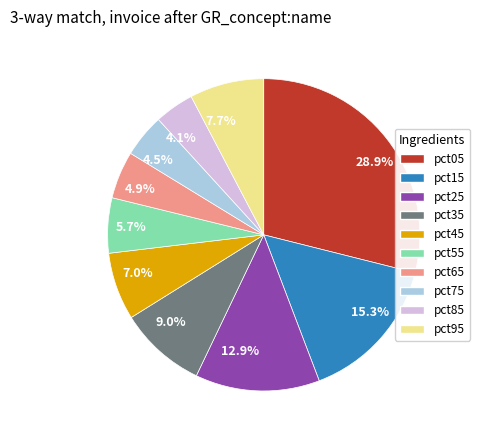

Combined, what portion of the pie is 12.9% and 7.7%?

20.6%